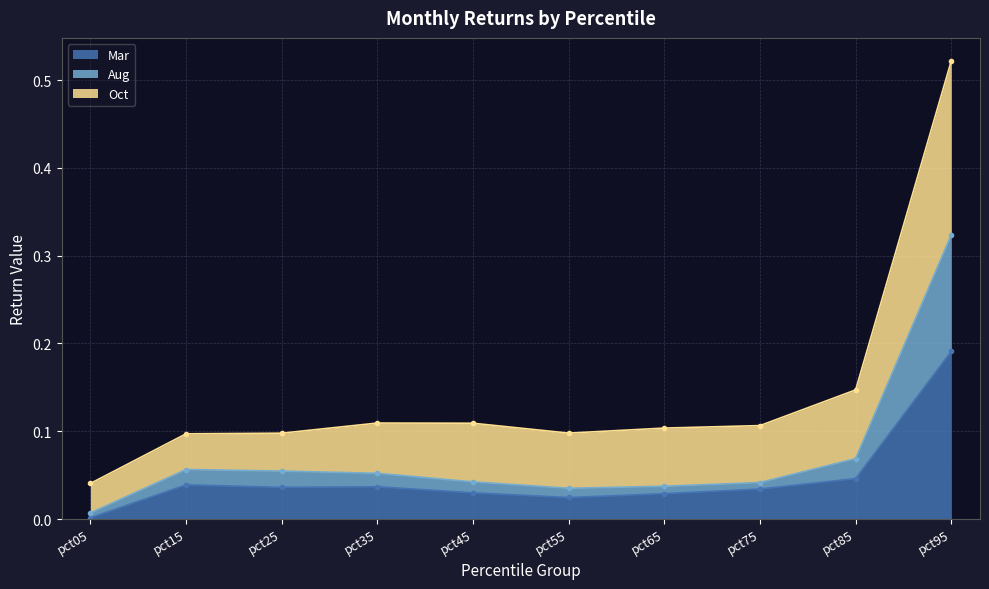

What is the average value of the Oct series?

0.1